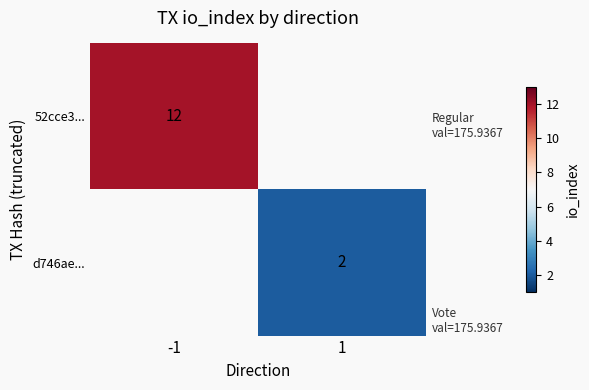

The value of 52cce3... at -1 is 19. True or false?

False